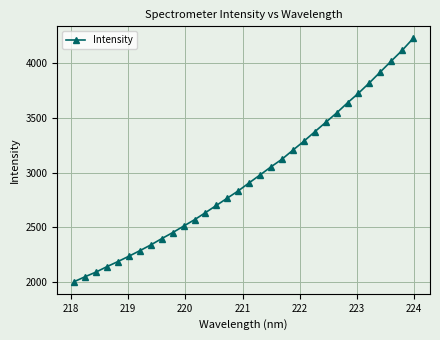

What is the maximum value shown in the chart?

4228.8